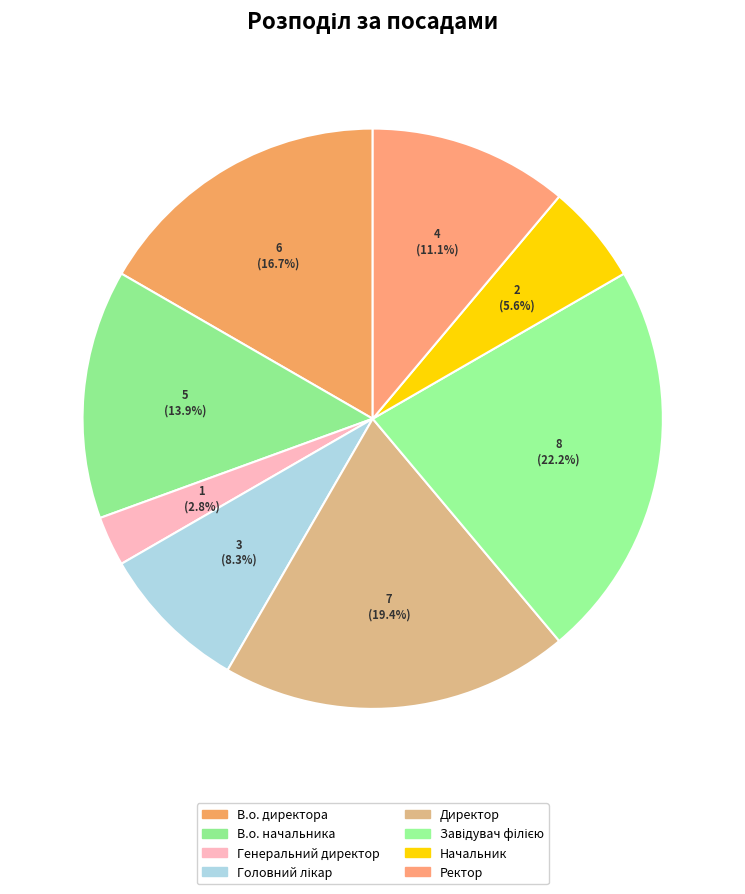

What is the change in value from Завідувач філією to Ректор?

-4